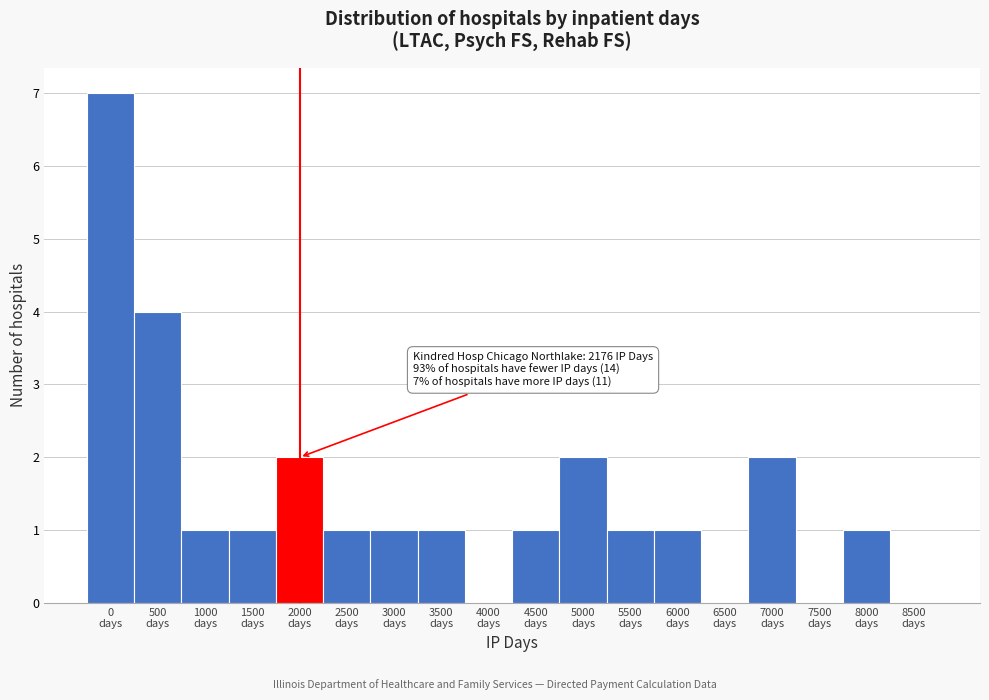

What is the sum of all values?

26